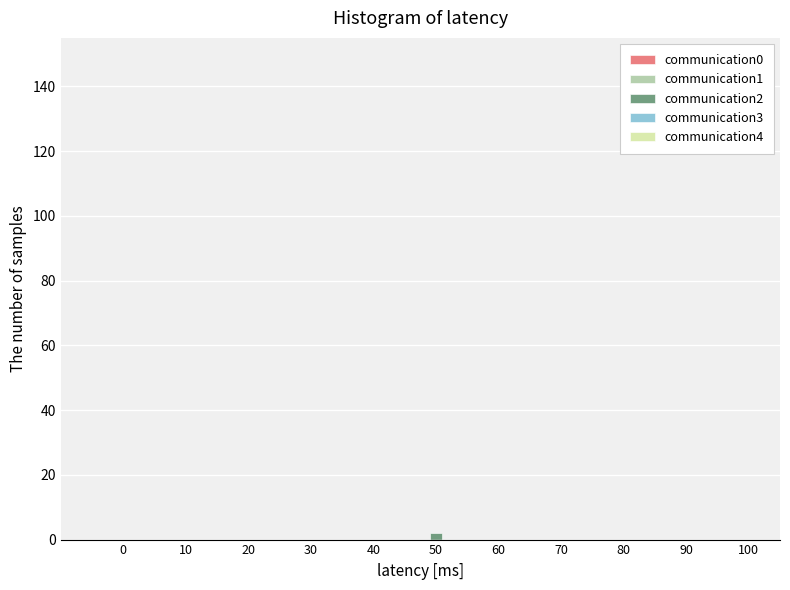

Reading left to right, list all the values displayed in this chart.

0=0	10=0	20=0	30=0	40=0	50=2	60=0	70=0	80=0	90=0	100=0